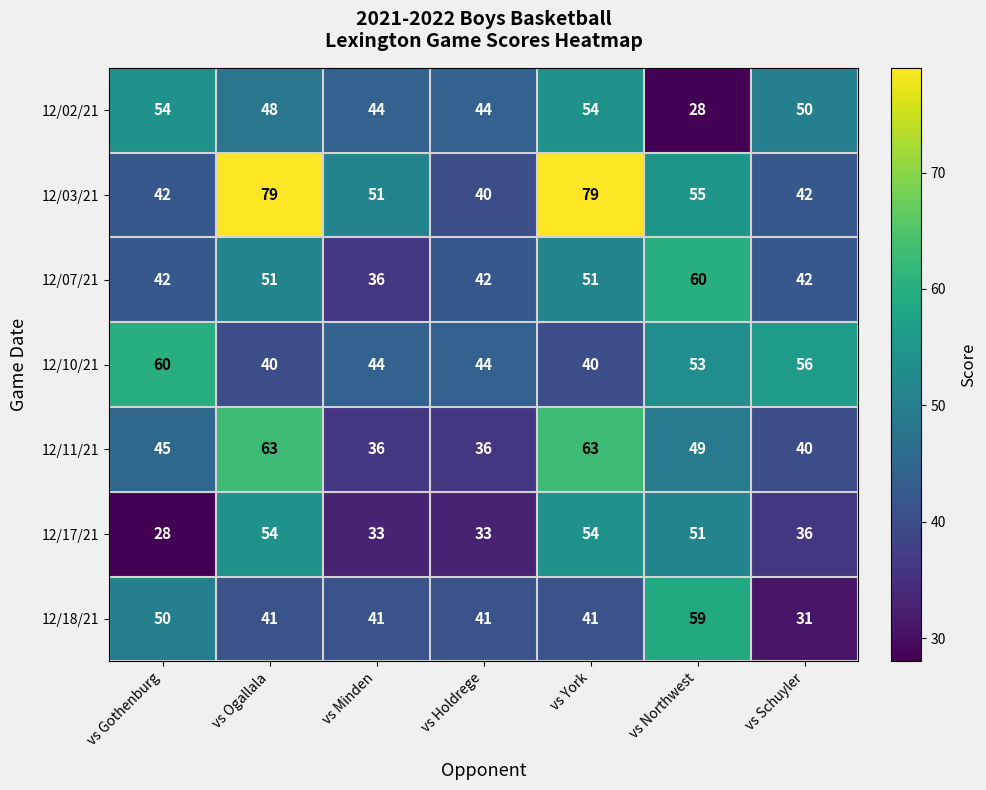

What is the spread (max minus min) of values at vs York?

39